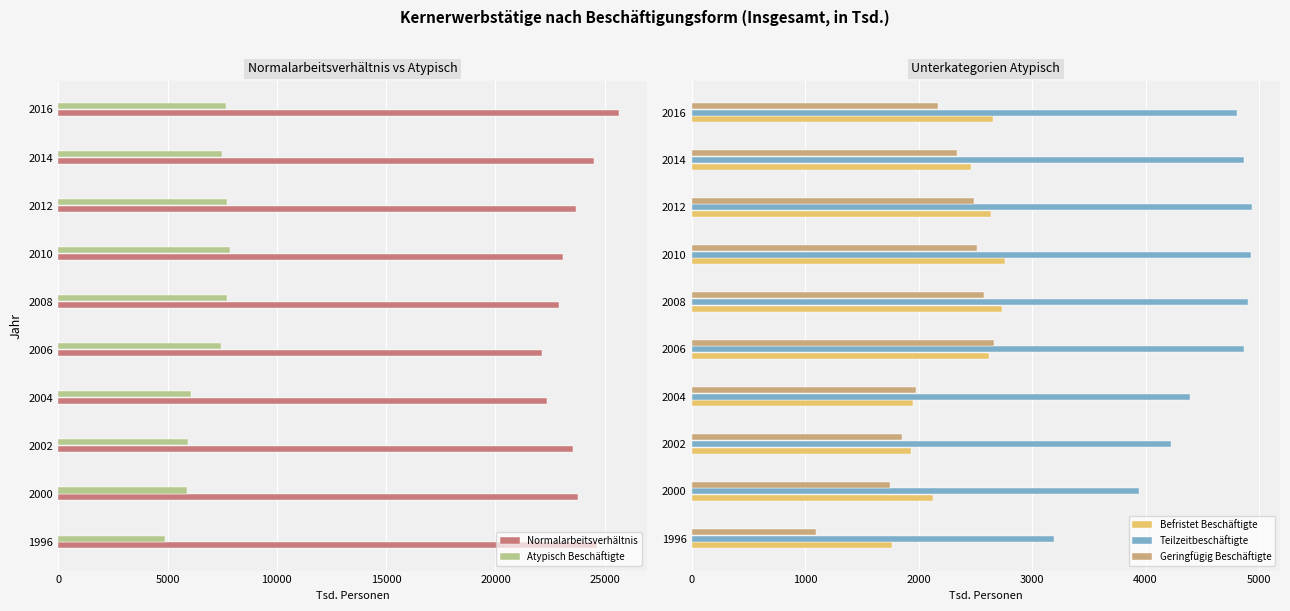

How many groups of bars are there?

10